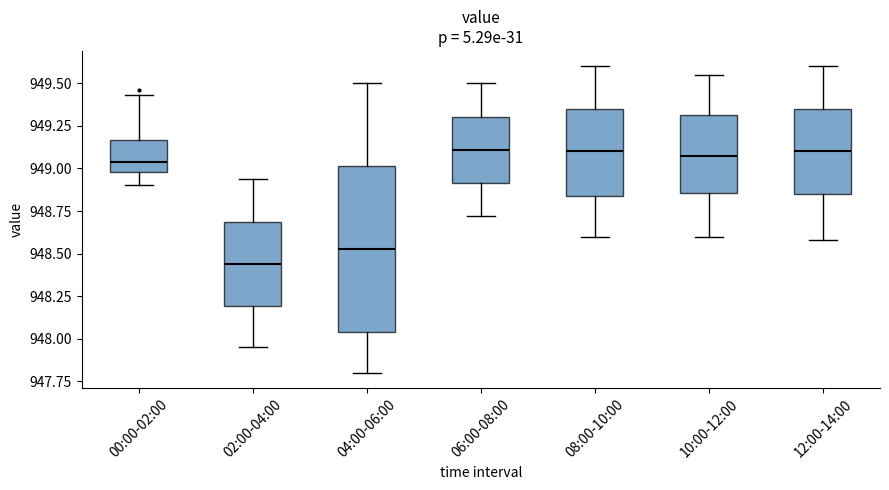

Where does the lower whisker of the box for 10:00-12:00 end on the y-axis? The values are not printed on the chart, so give them approximately, as read against the axis.

948.60